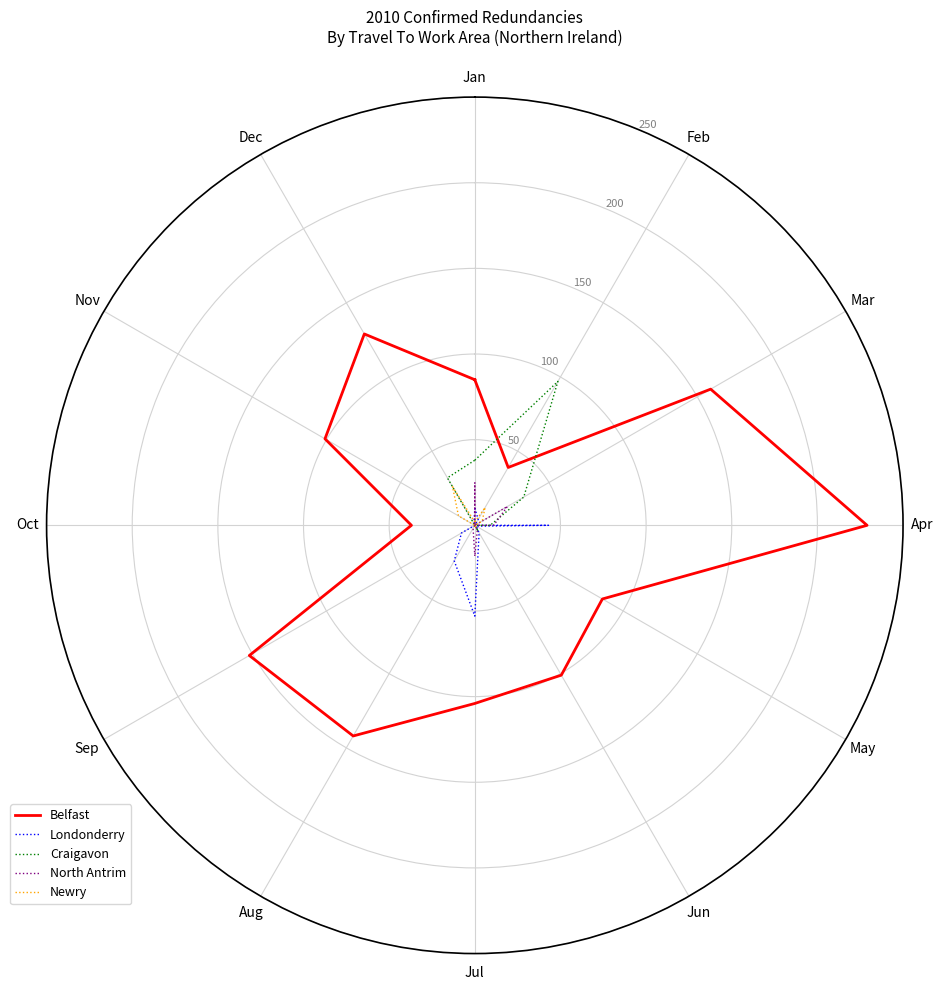

Which category has the lowest value in the Newry series?

Apr